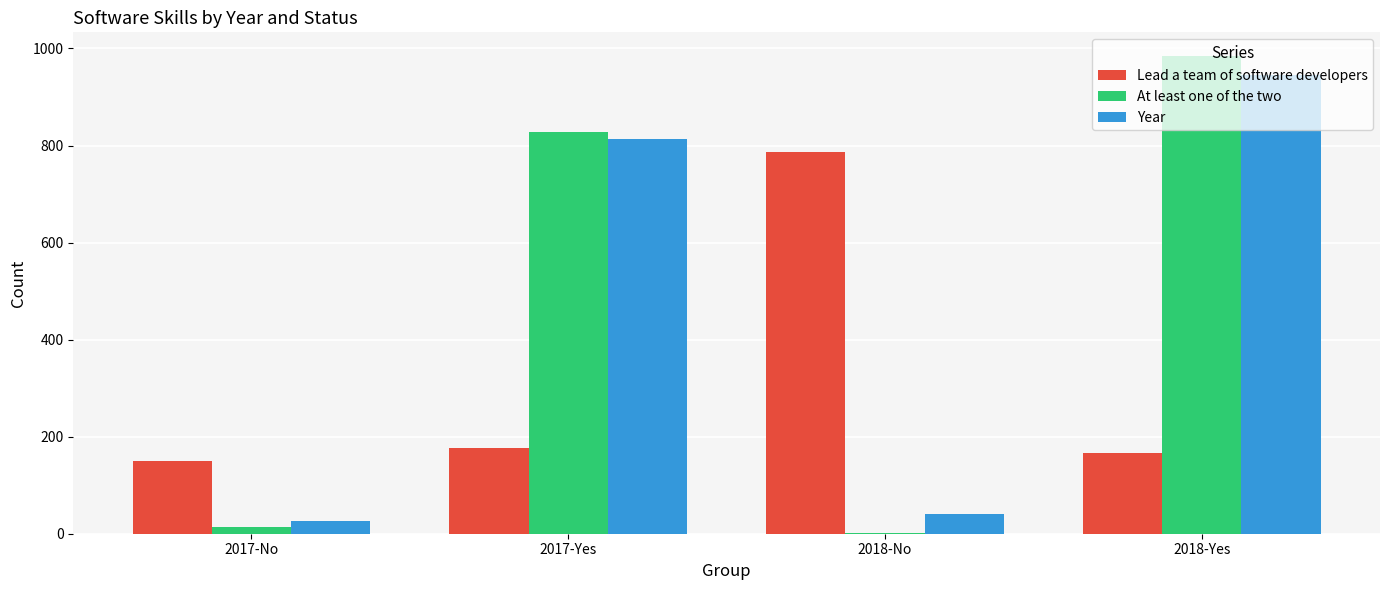

Where is Lead a team of software developers nearest to the value 468?

2017-Yes